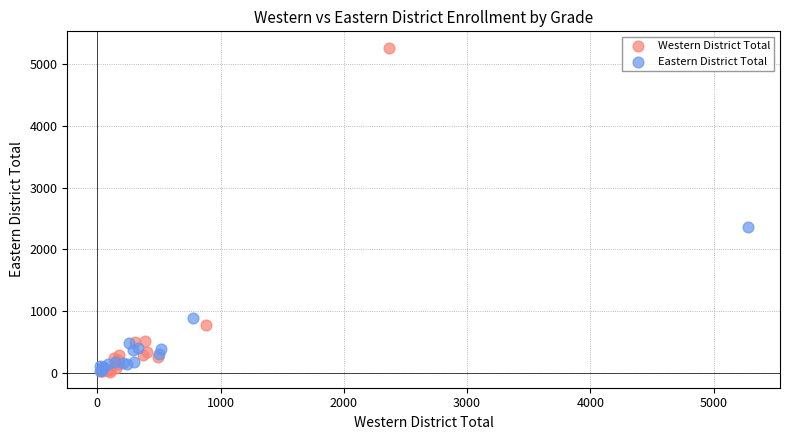

Which series reaches the maximum Y coordinate?

Western District Total